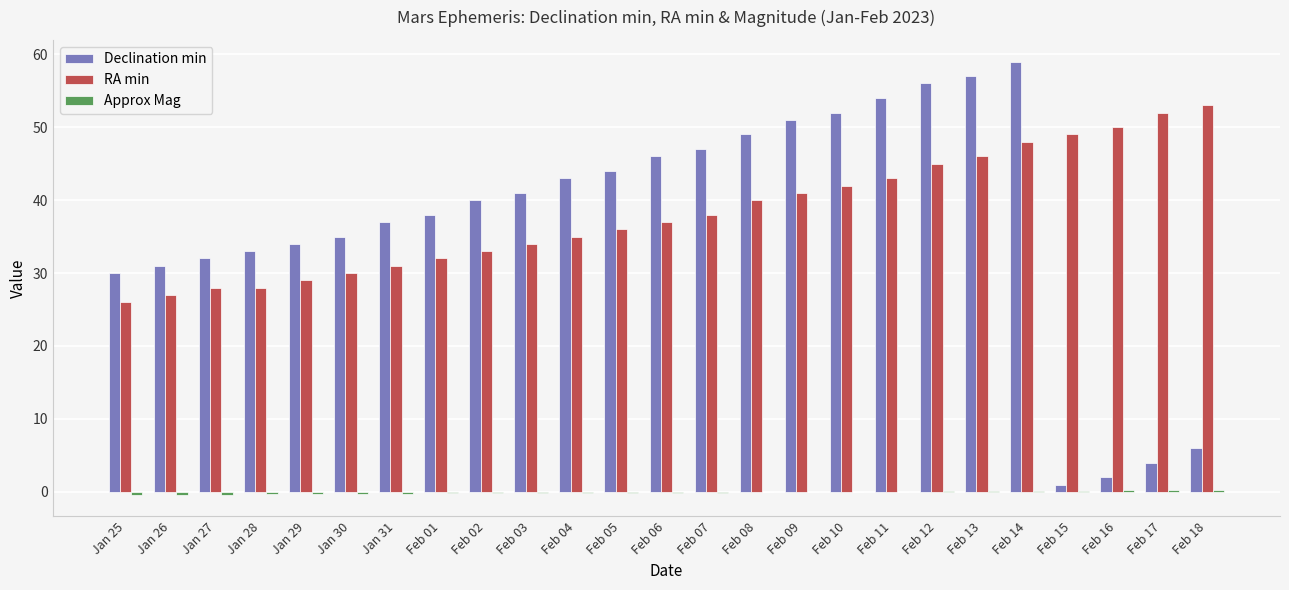

What is the highest value of the RA min series?

53.0